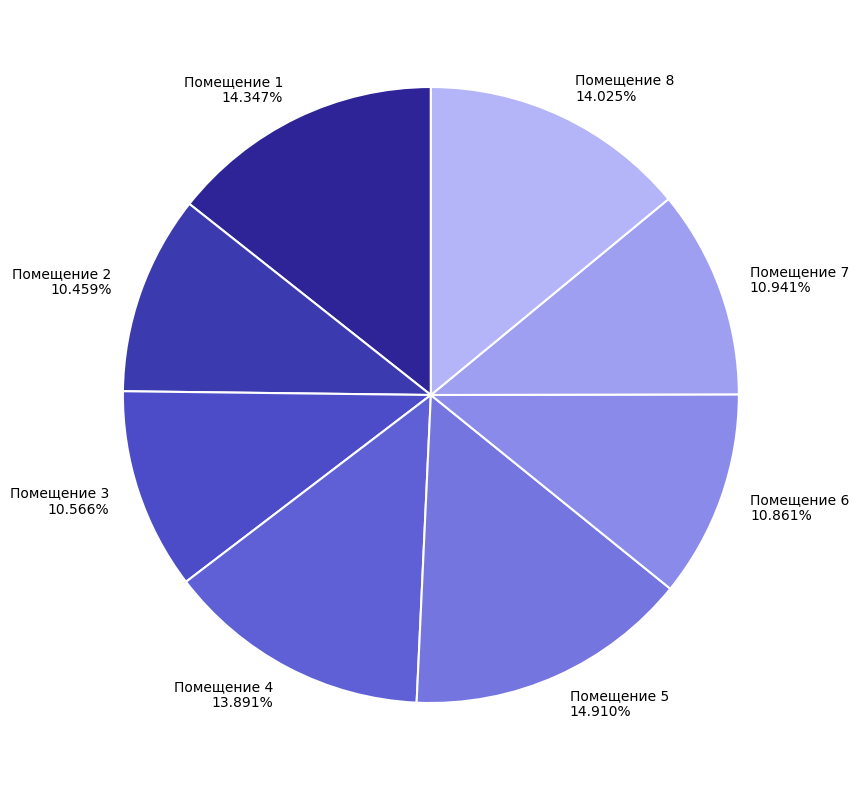

Does Помещение 6 represent more than half of the total?

No